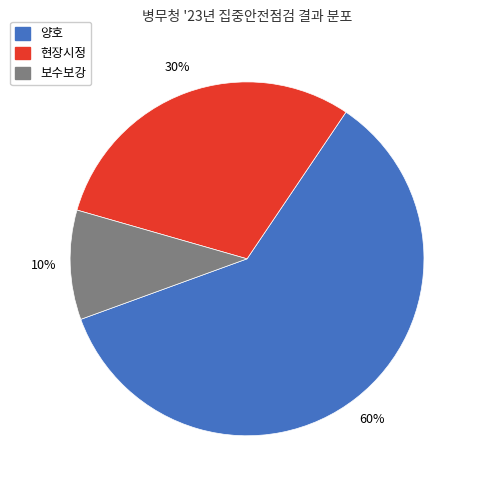

Do 양호 and 현장시정 together represent more than half of the pie?

Yes